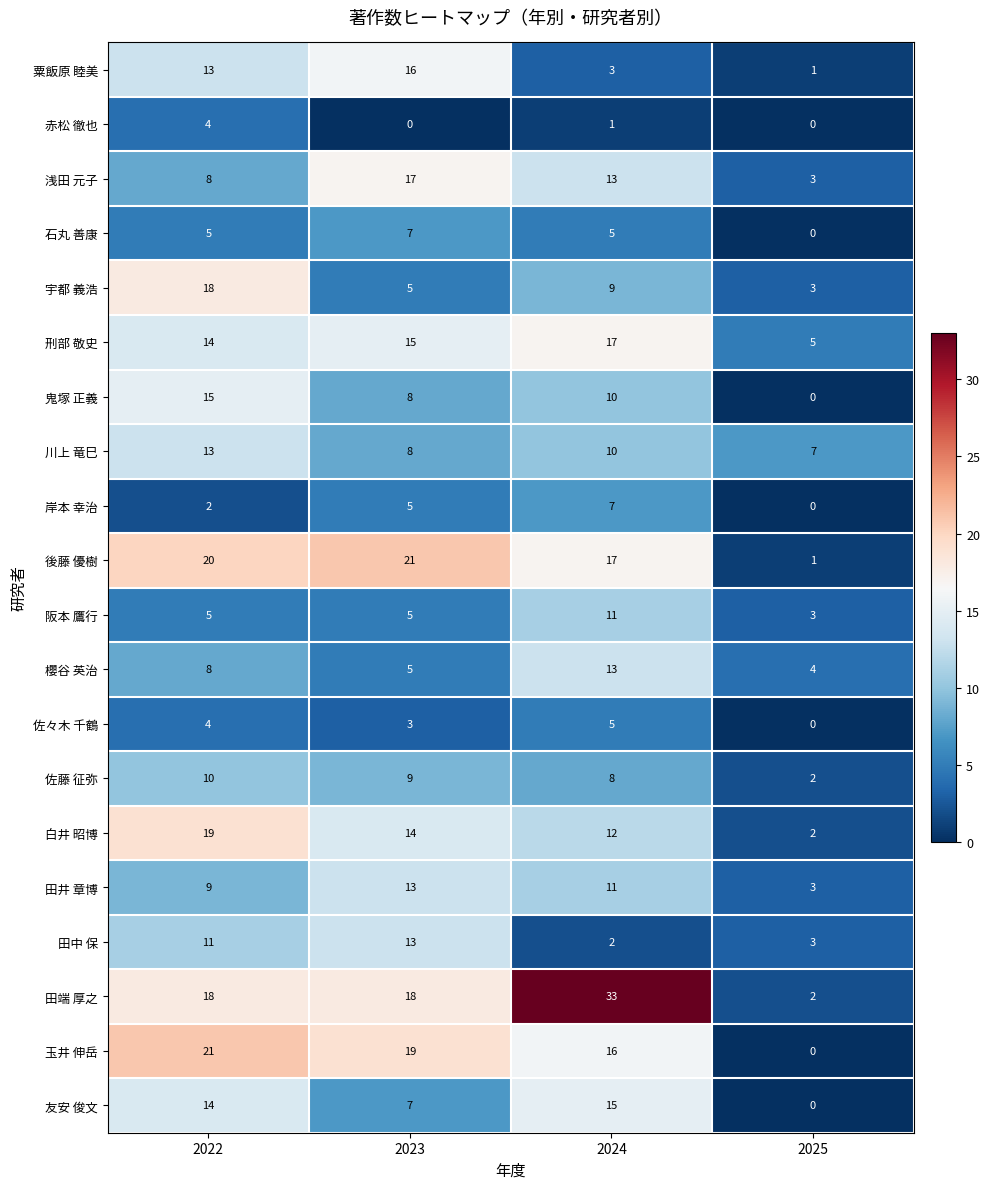

How many distinct data groups are displayed?

20